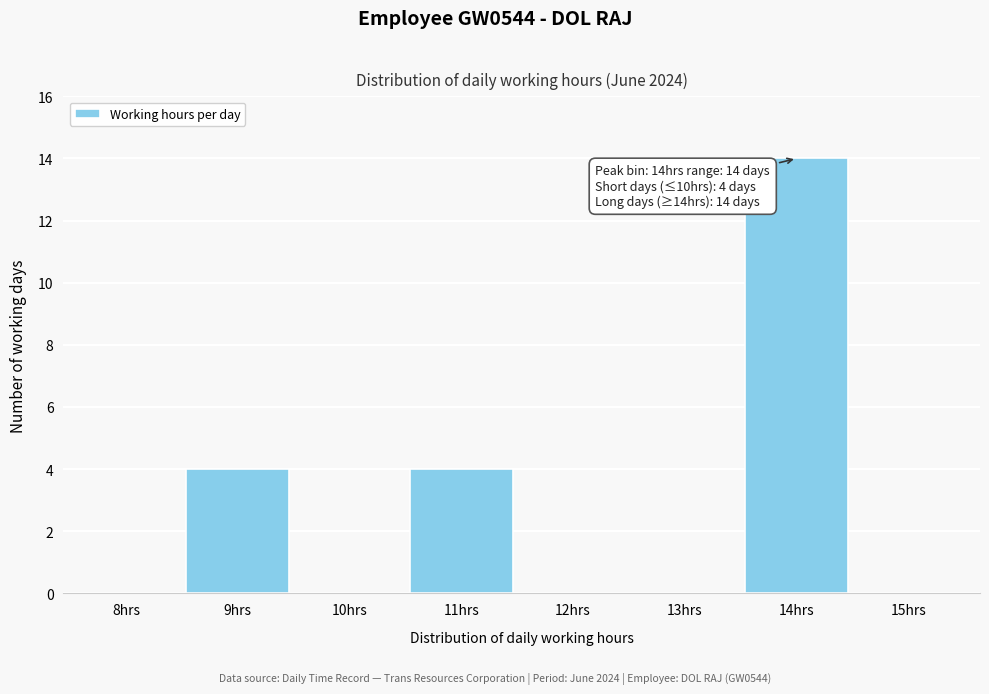

Reading right to left, what are all the values shown in this chart?

15hrs=0	14hrs=14	13hrs=0	12hrs=0	11hrs=4	10hrs=0	9hrs=4	8hrs=0